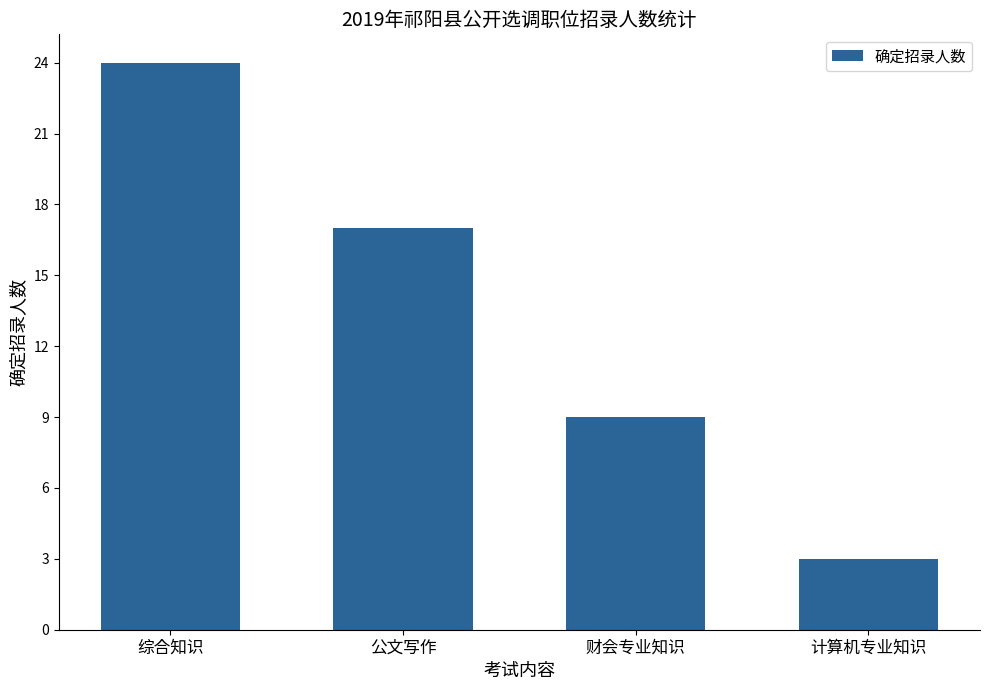

Reading left to right, extract all data points from this chart.

综合知识=24	公文写作=17	财会专业知识=9	计算机专业知识=3